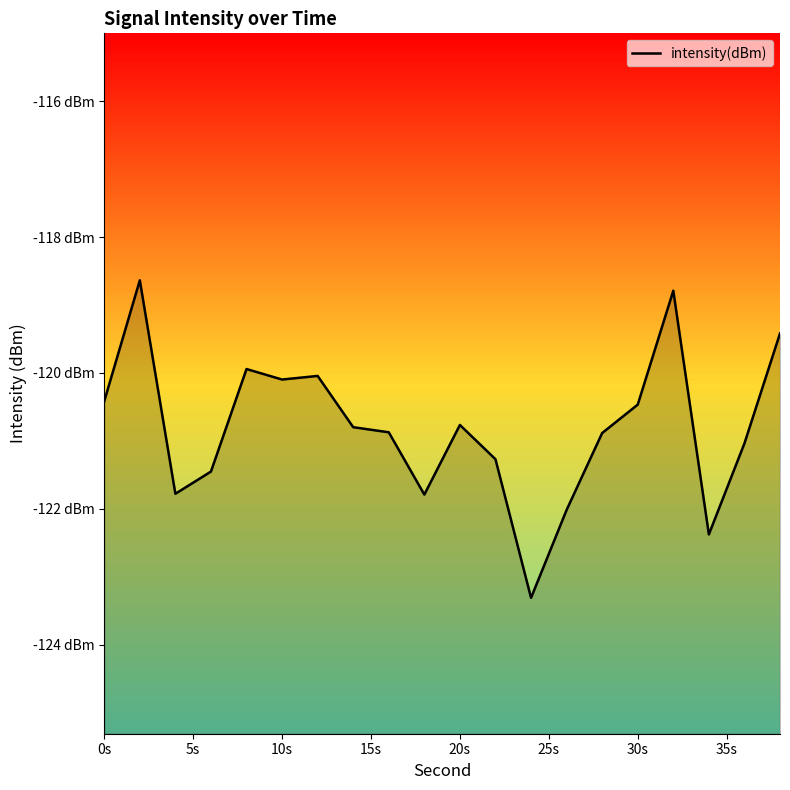

Count the number of data series in this chart.

1